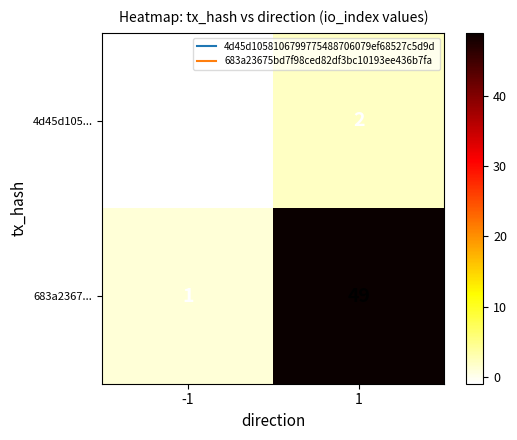

What is the difference between the maximum and minimum values in the 683a2367... series?

48